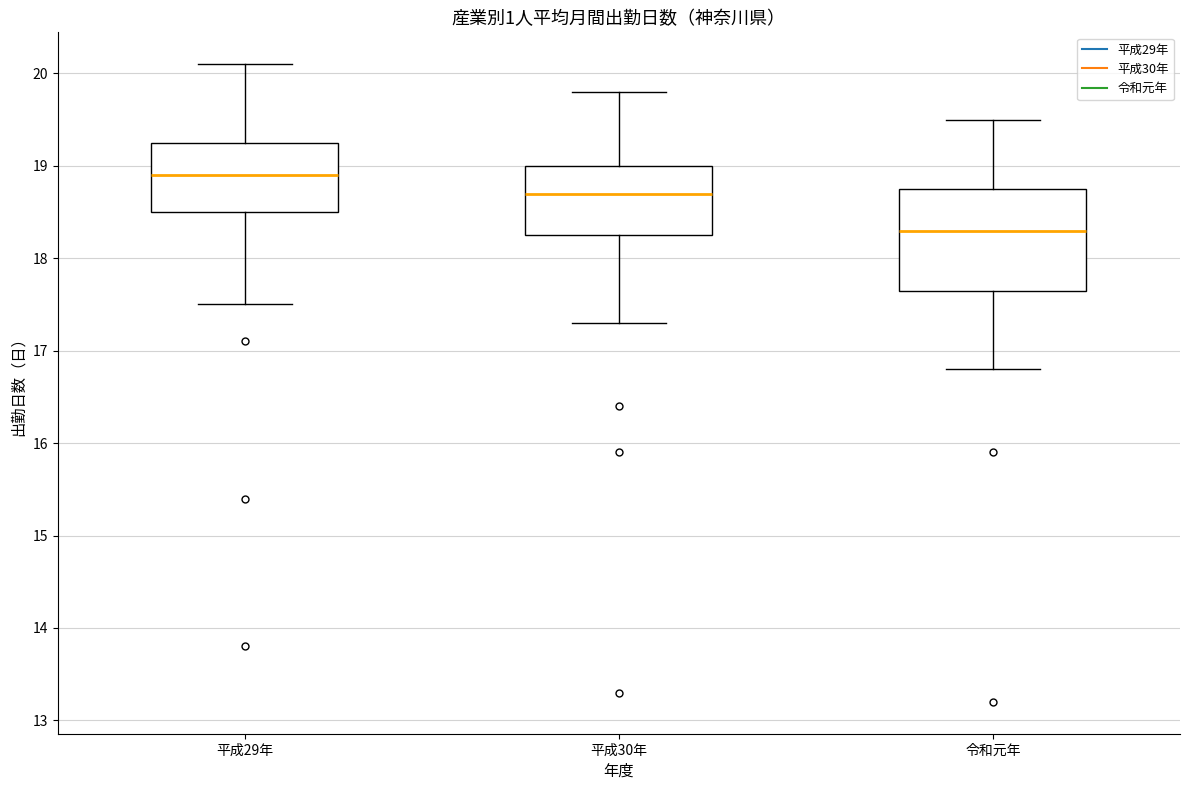

Which box has the lowest median line?

令和元年